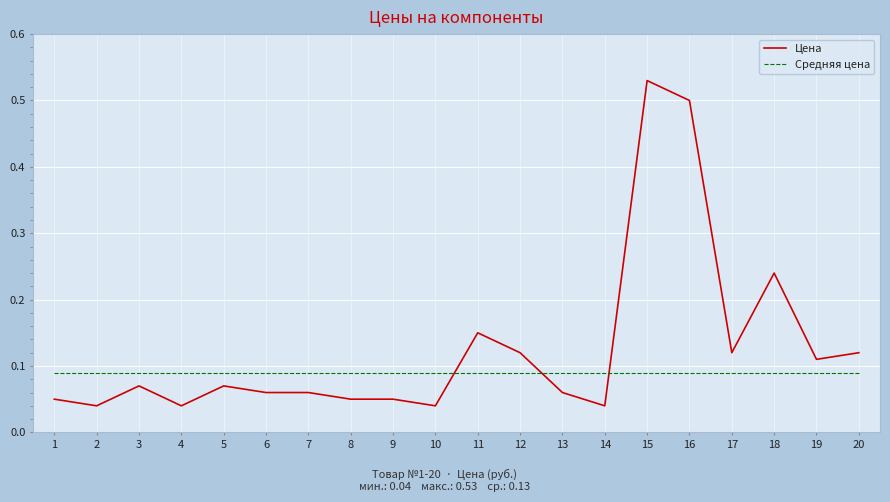

Is this an area chart (filled region under the line)?

No